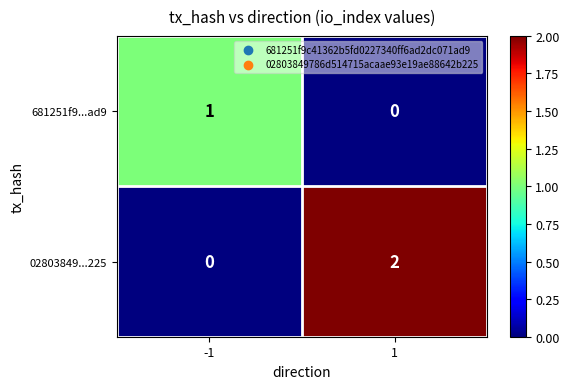

Which series has the largest range (max minus min)?

02803849...225